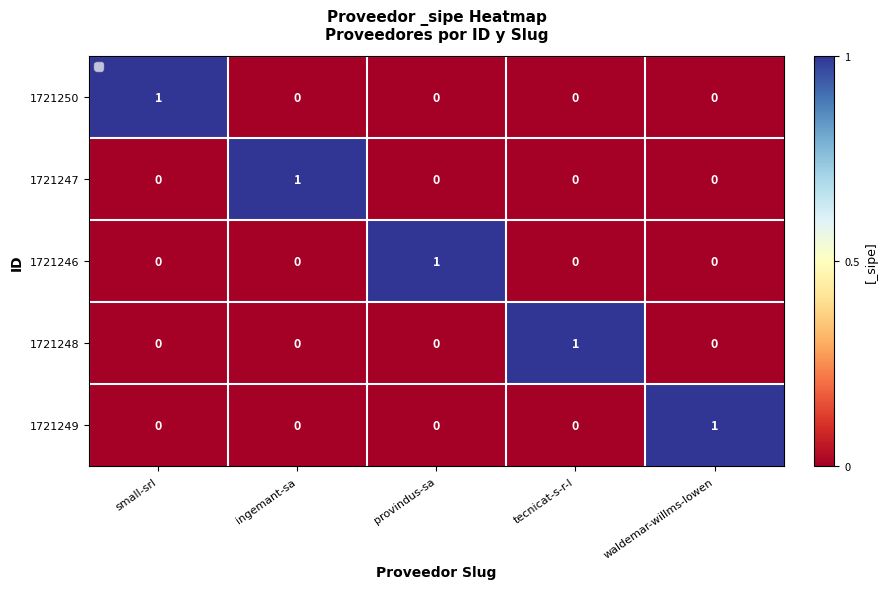

Reading left to right, what are all the values shown in this chart?

1721250: 1	0	0	0	0
1721247: 0	1	0	0	0
1721246: 0	0	1	0	0
1721248: 0	0	0	1	0
1721249: 0	0	0	0	1